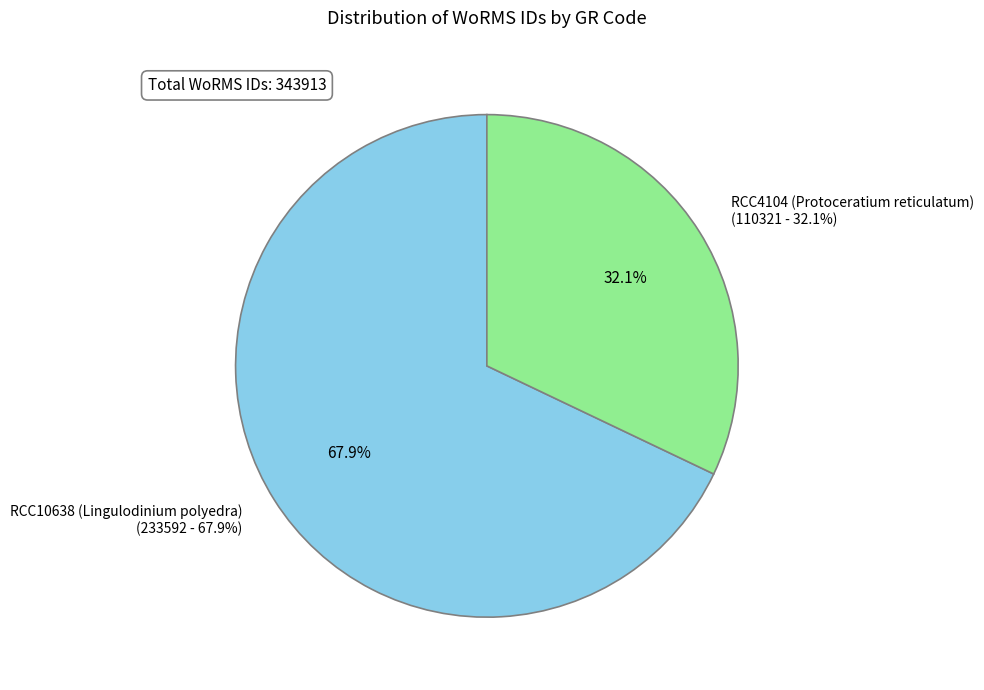

Which has a higher value, RCC10638 (Lingulodinium polyedra) or RCC4104 (Protoceratium reticulatum)?

RCC10638 (Lingulodinium polyedra)